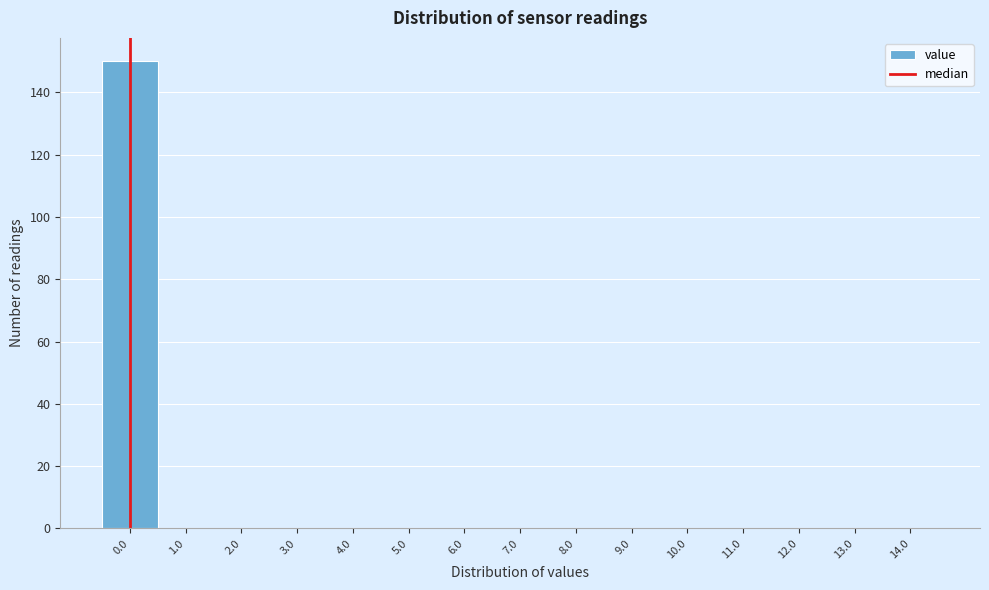

Reading left to right, transcribe this chart: for each bar, give the range it covers on the x-axis and its height. The values are not printed on the chart, so give them approximately, as read against the axis.

-0.5 to 0.5: 150
0.5 to 1.5: 0
1.5 to 2.5: 0
2.5 to 3.5: 0
3.5 to 4.5: 0
4.5 to 5.5: 0
5.5 to 6.5: 0
6.5 to 7.5: 0
7.5 to 8.5: 0
8.5 to 9.5: 0
9.5 to 10.5: 0
10.5 to 11.5: 0
11.5 to 12.5: 0
12.5 to 13.5: 0
13.5 to 14.5: 0